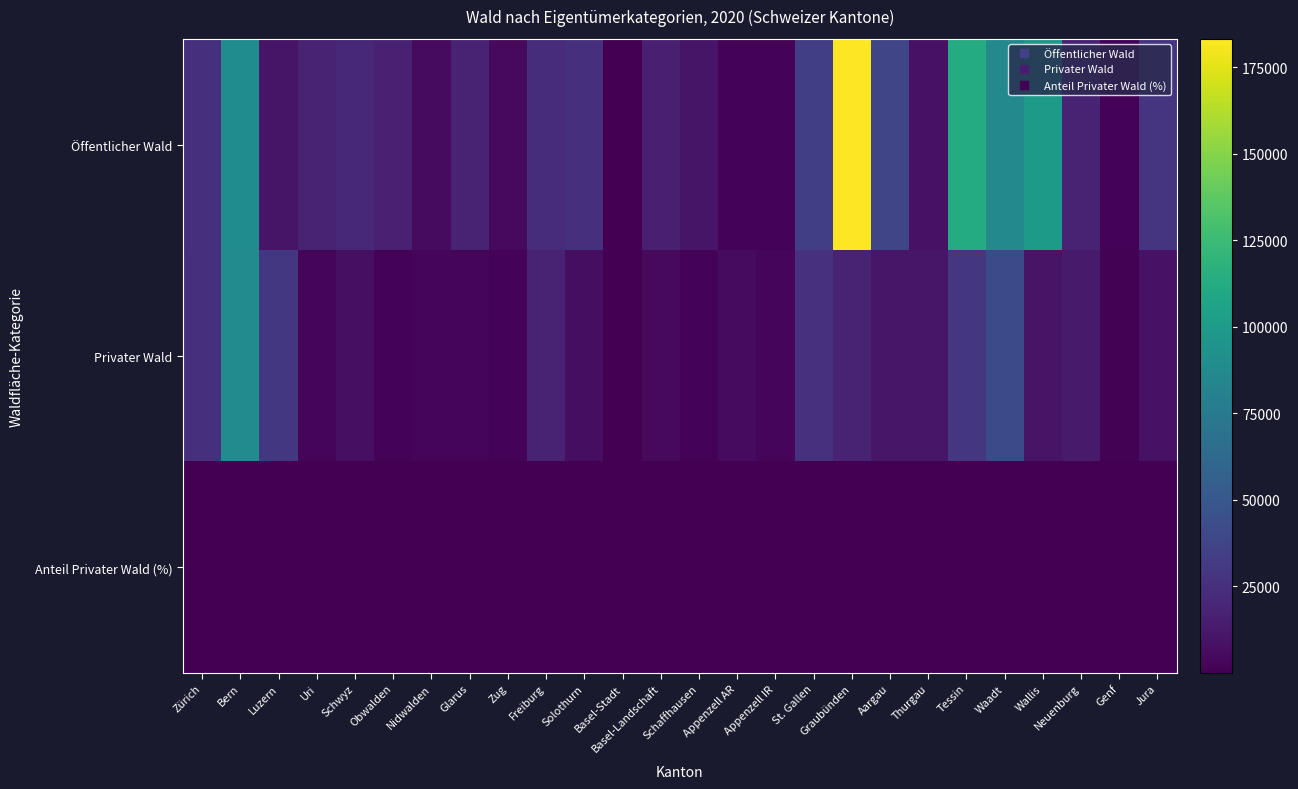

At Jura, list the series in order from largest to smallest.

Öffentlicher Wald, Privater Wald, Anteil Privater Wald (%)